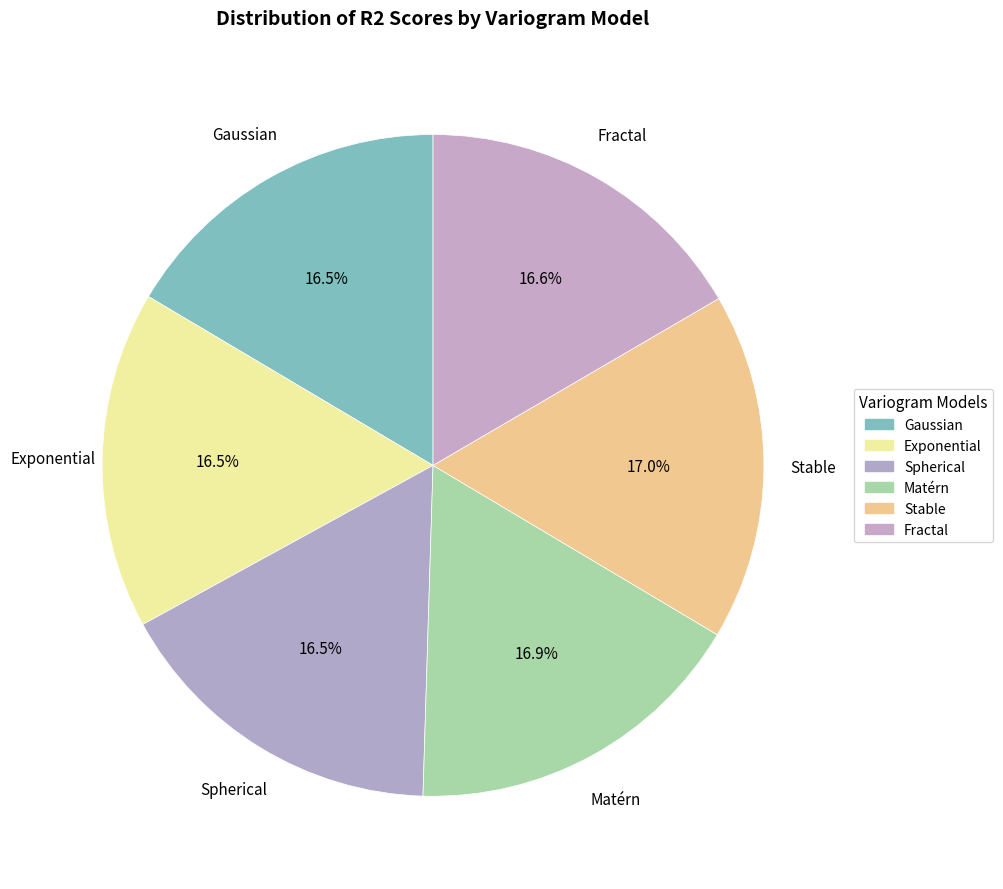

Which has a higher value, Exponential or Spherical?

Spherical